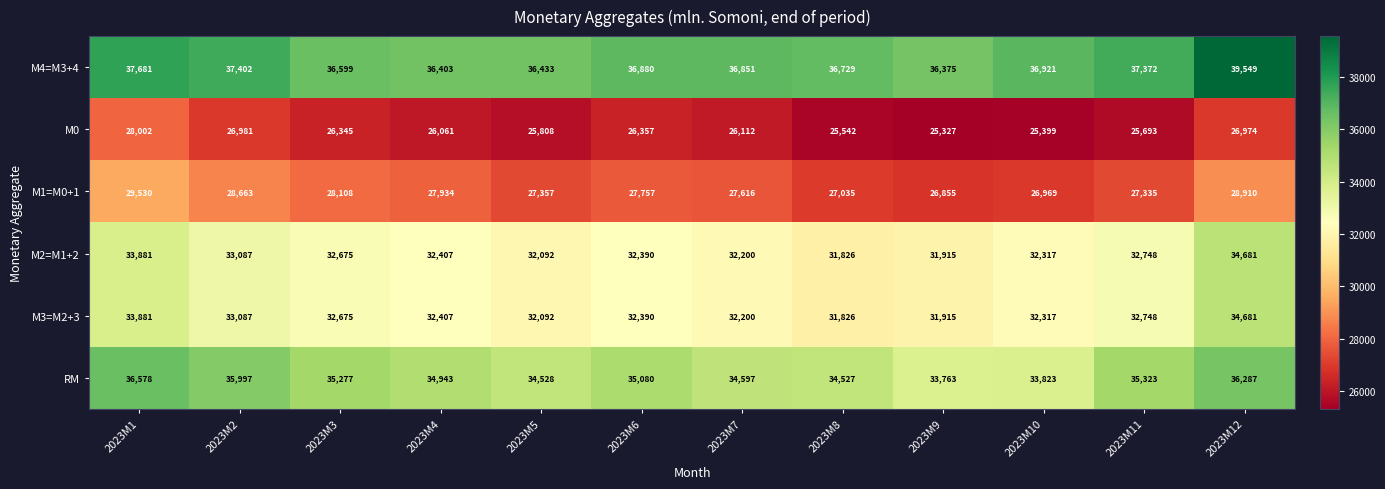

Where is М0 nearest to the value 26664?

2023M6